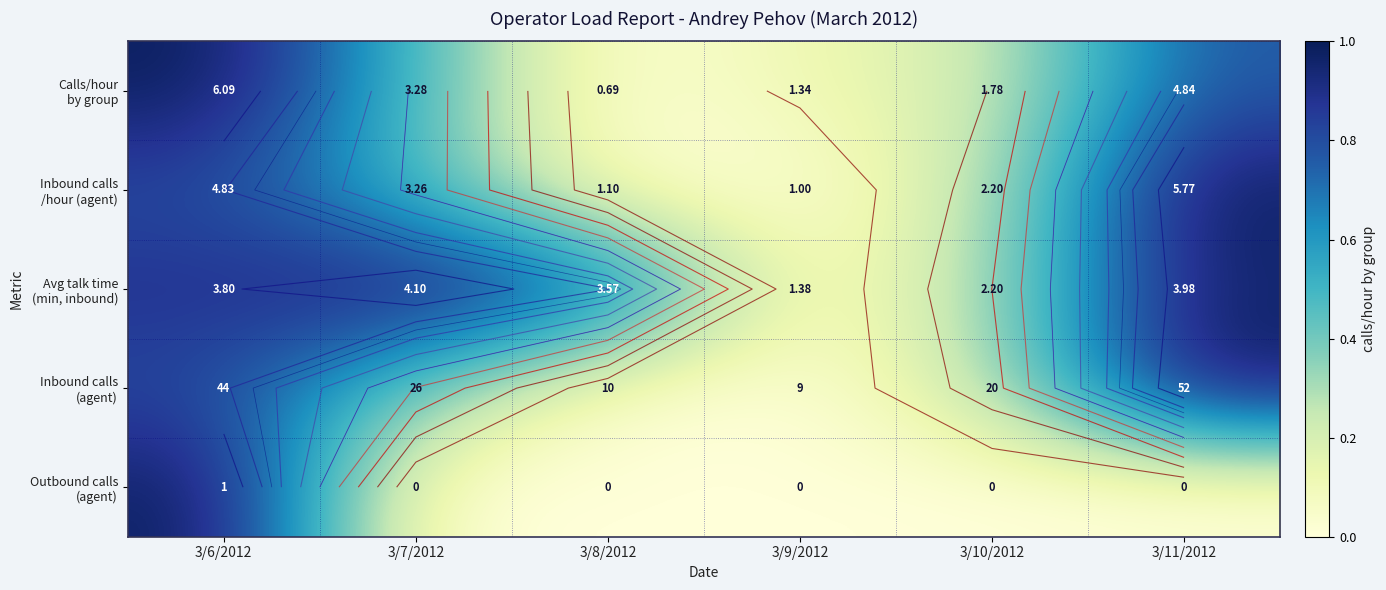

How many data points does each series have?

6